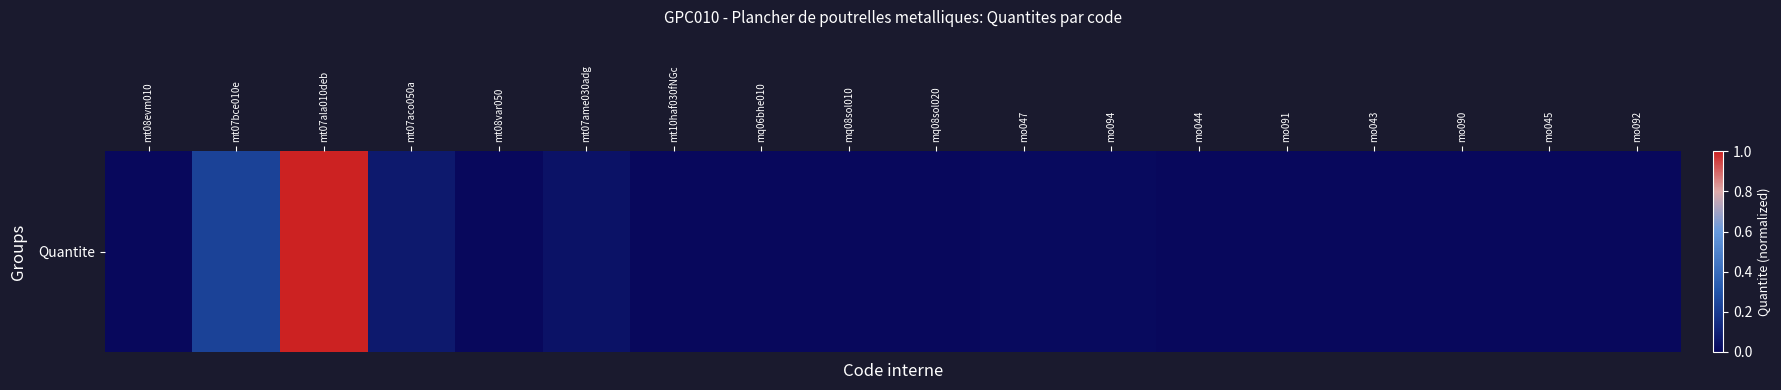

Reading left to right, transcribe all the data shown in this chart.

0.0	0.2	1.0	0.1	0.0	0.0	0.0	0.0	0.0	0.0	0.0	0.0	0.0	0.0	0.0	0.0	0.0	0.0